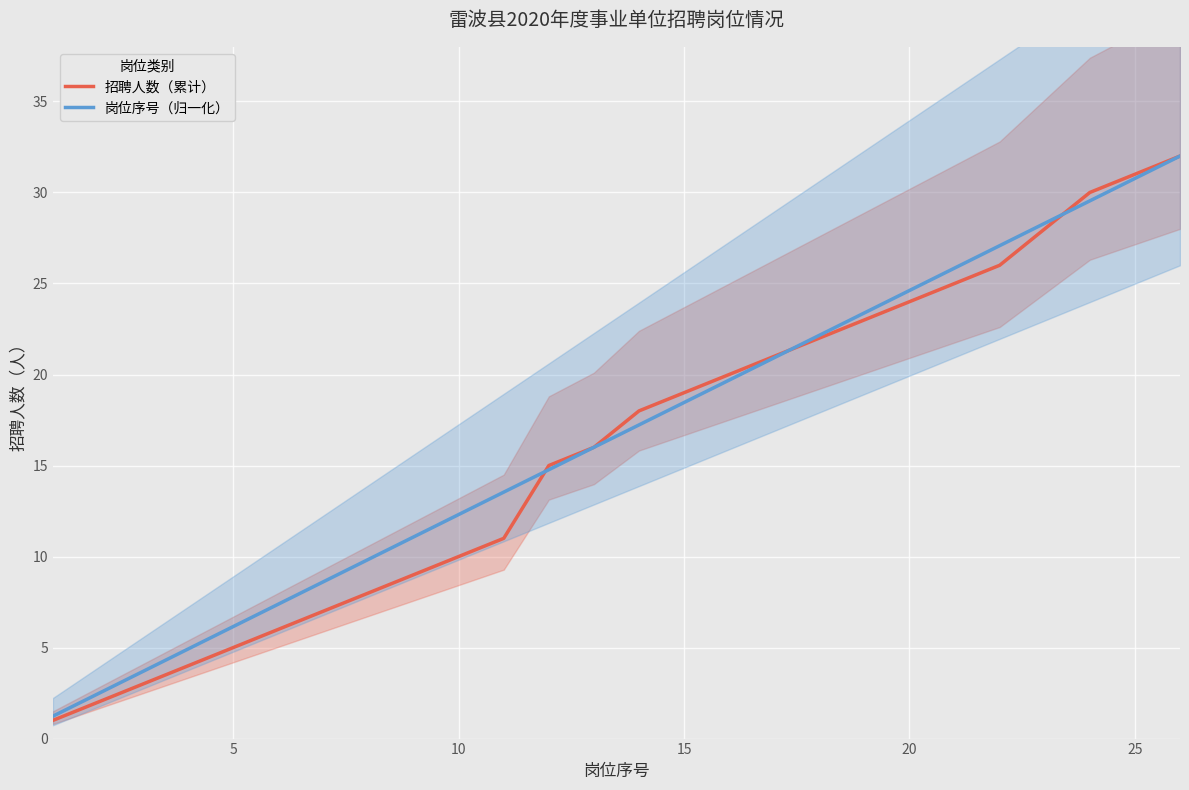

Is it true that 招聘人数（累计） equals 5.0 at 20?

False